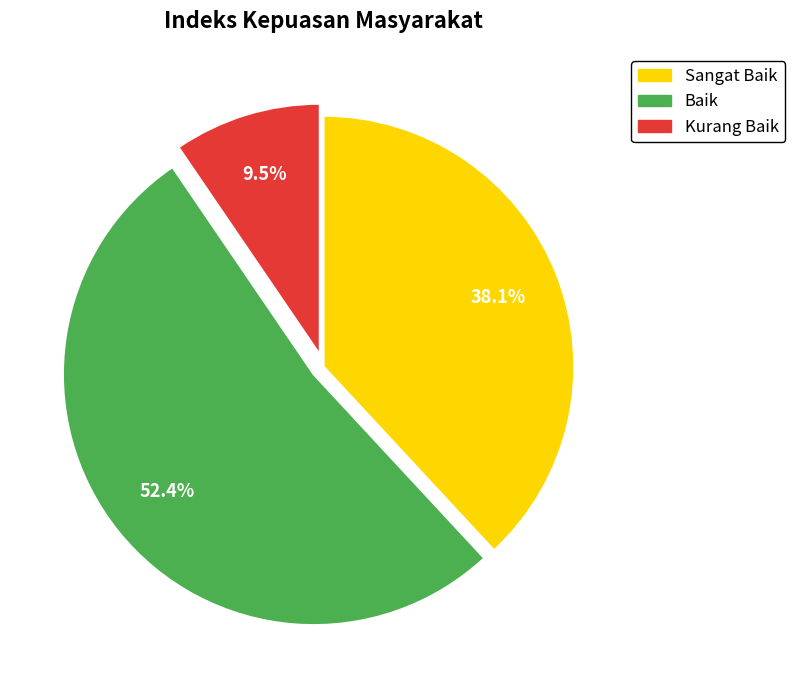

What is the ratio of the value at Sangat Baik to the value at Kurang Baik?

4.0